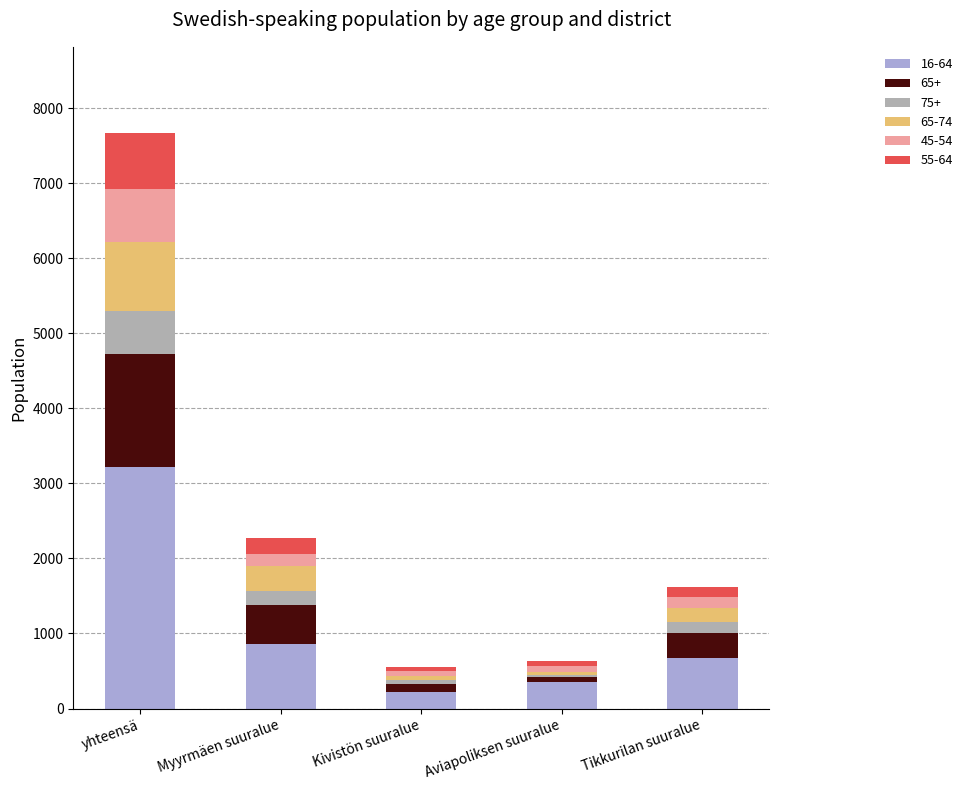

Which category has the highest value in the 16-64 series?

yhteensä